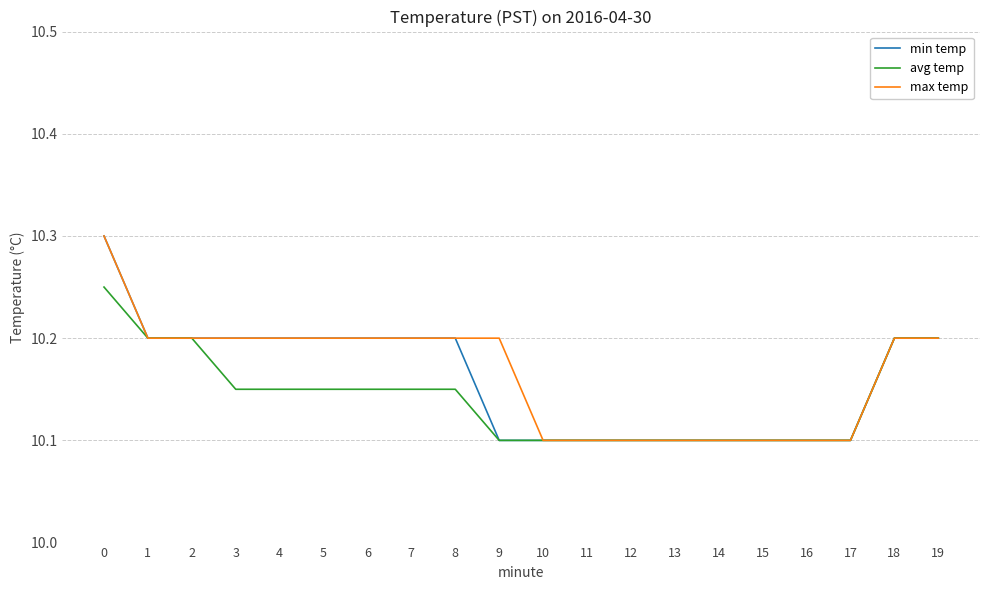

Is it true that min temp equals 10.2 at 8?

True